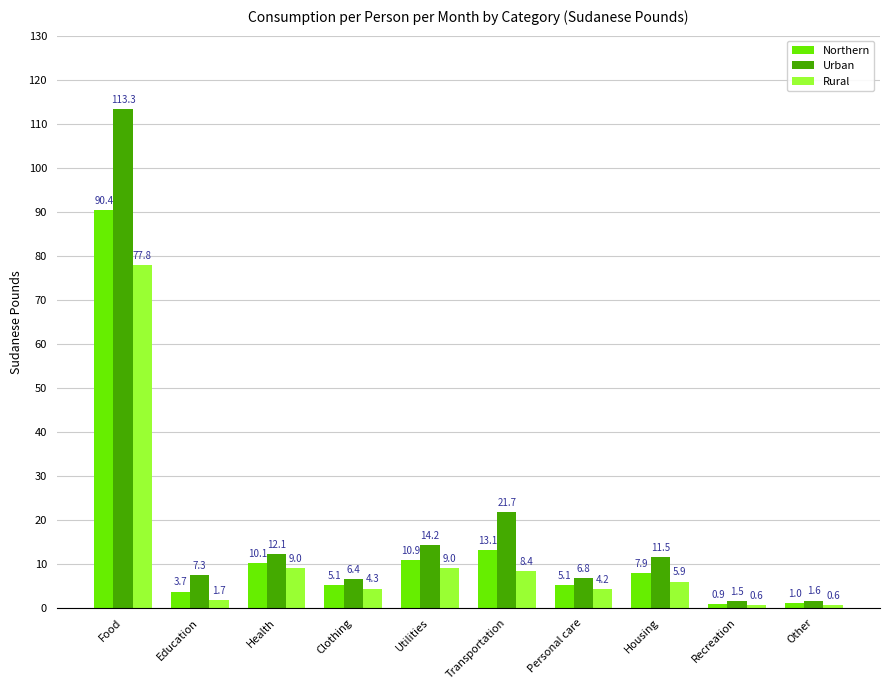

Is it true that Rural equals 9.0 at Health?

True